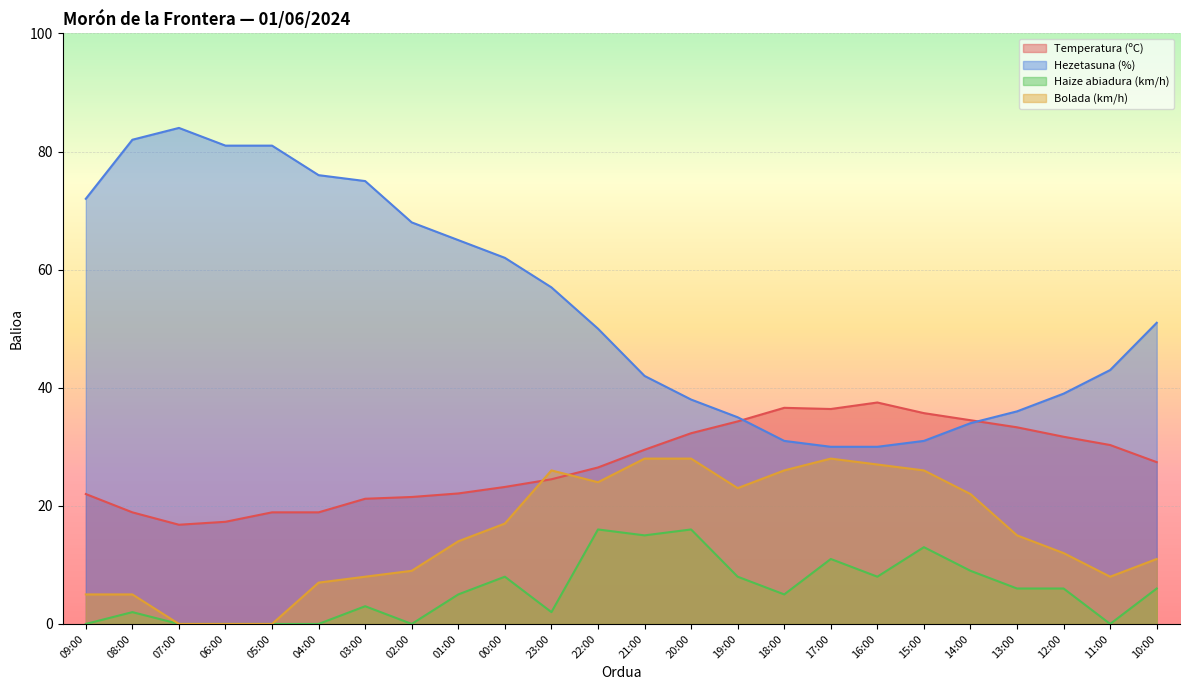

What is the spread (max minus min) of values at 20:00?

22.0